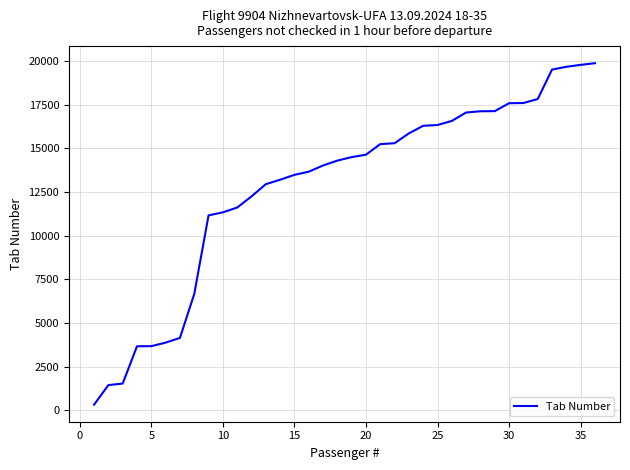

What is the greatest value displayed?

19884